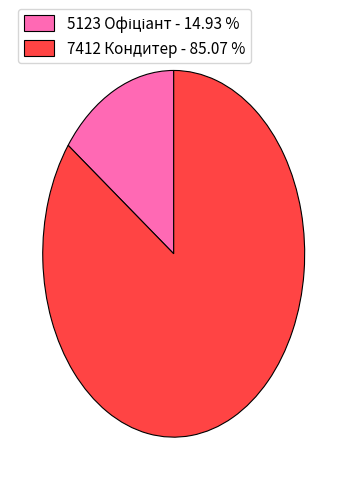

Count the number of slices in the pie.

2